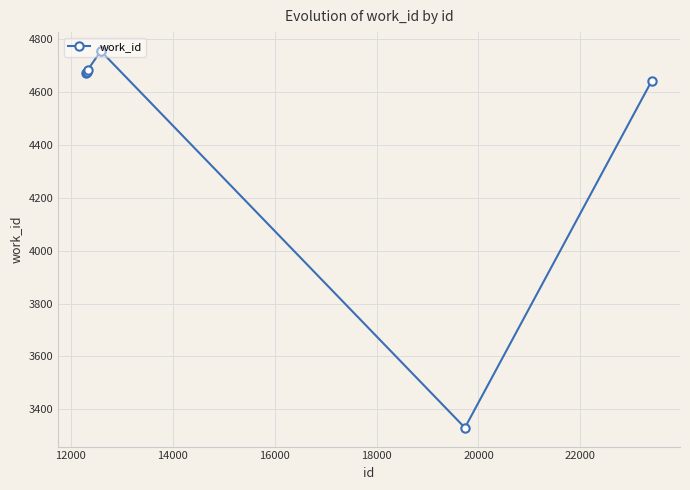

What is the difference between the maximum and minimum values?

1426